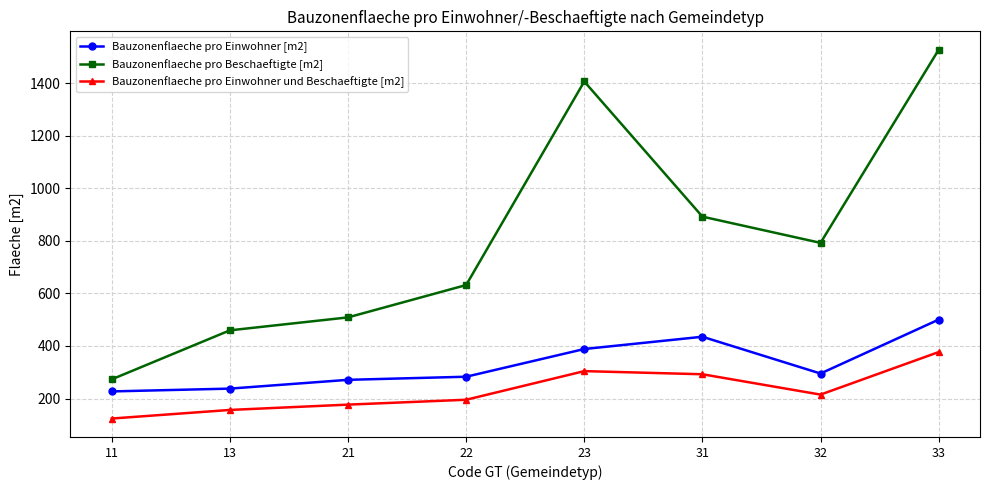

What is the value of the Bauzonenflaeche pro Beschaeftigte [m2] point at the 2nd from the left?

459.6